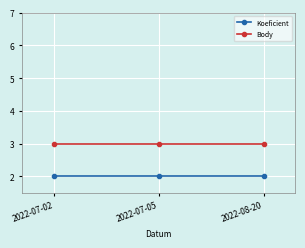

What is the label of the 1st point from the right?

2022-08-20